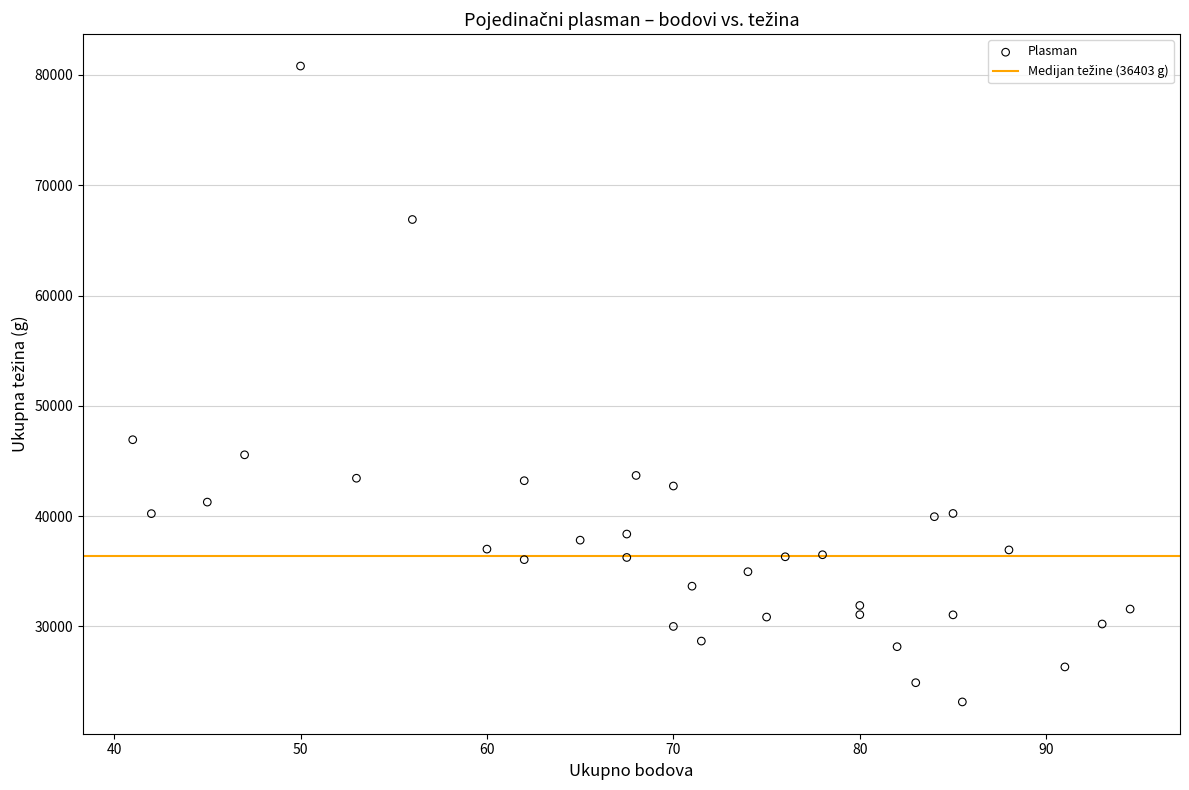

What is the range of Y values (max minus min)?

57664